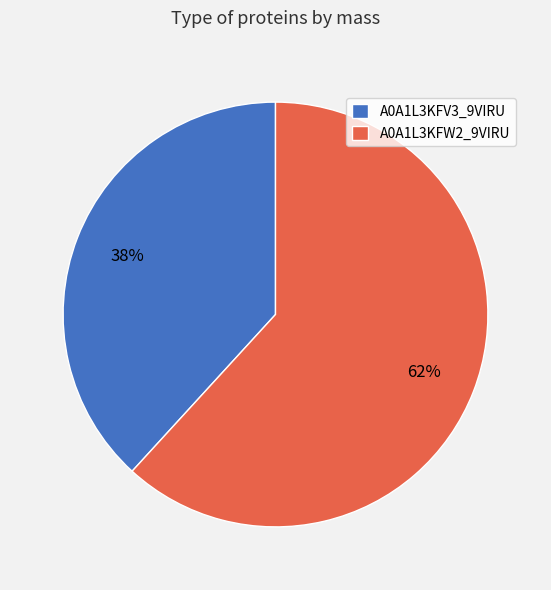

Does A0A1L3KFV3_9VIRU account for over 50% of the chart?

No